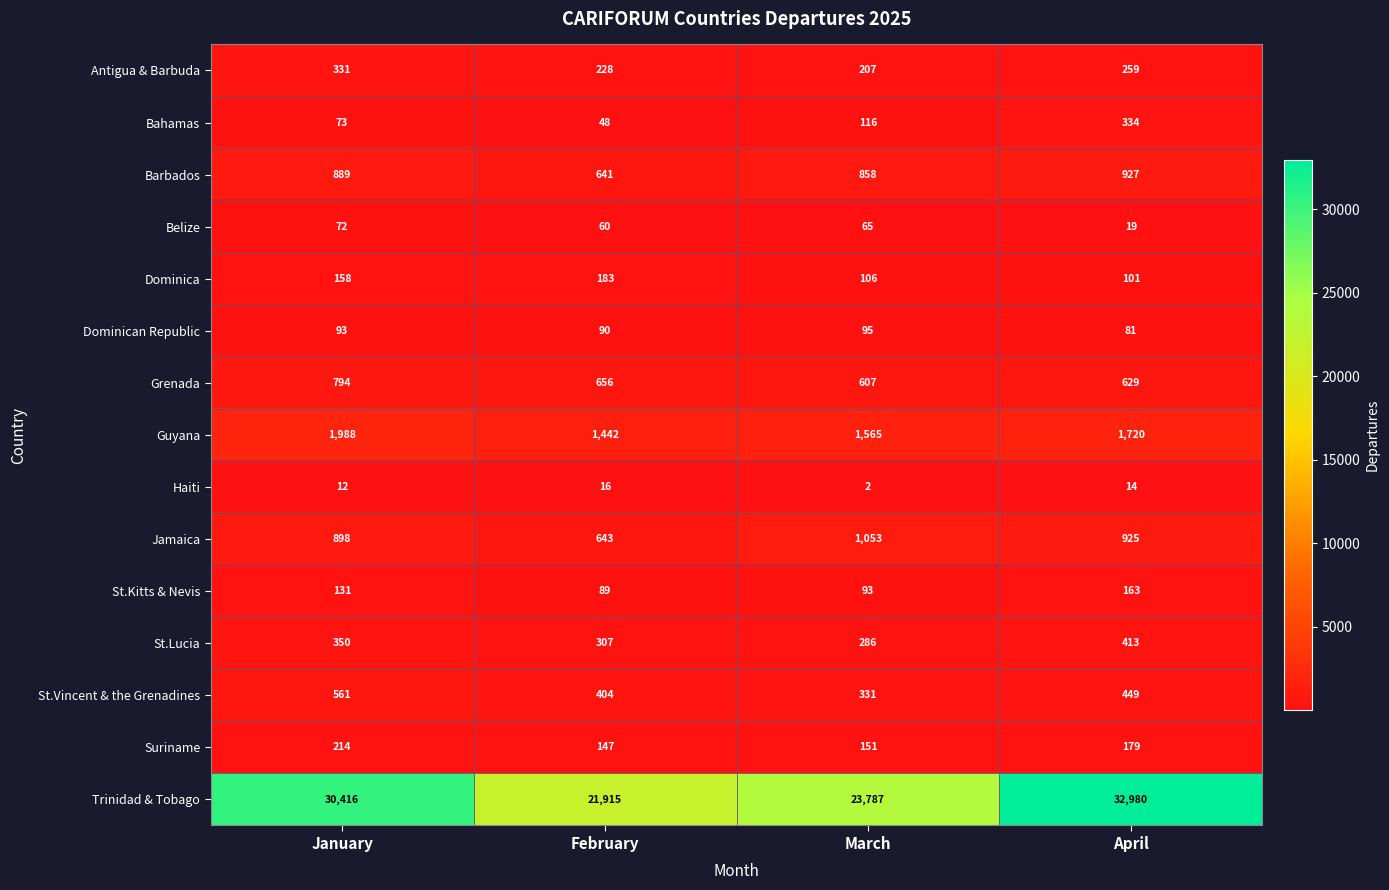

Rank the series by their maximum value, from lowest to highest.

Haiti, Belize, Dominican Republic, St.Kitts & Nevis, Dominica, Suriname, Antigua & Barbuda, Bahamas, St.Lucia, St.Vincent & the Grenadines, Grenada, Barbados, Jamaica, Guyana, Trinidad & Tobago